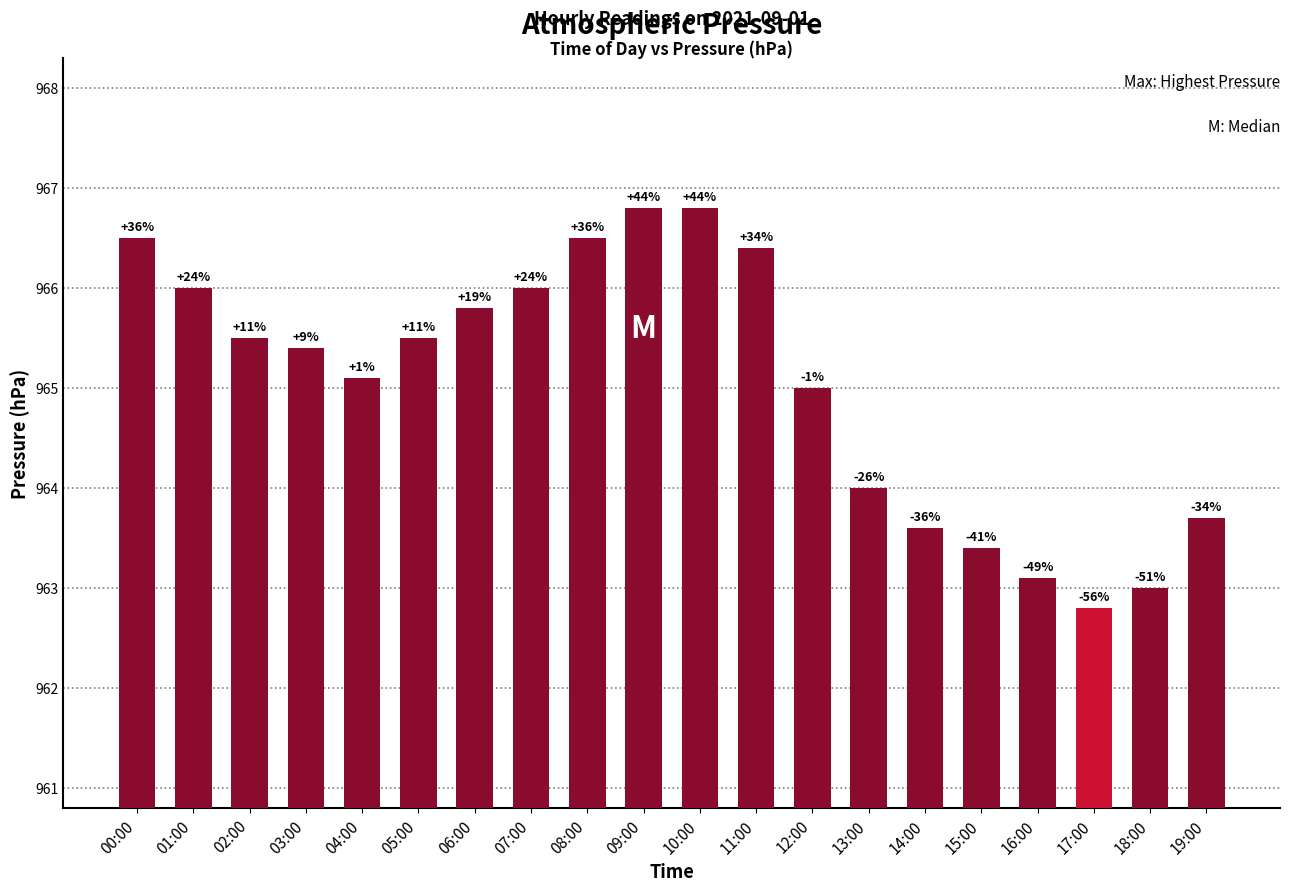

How many bars are there in total?

20